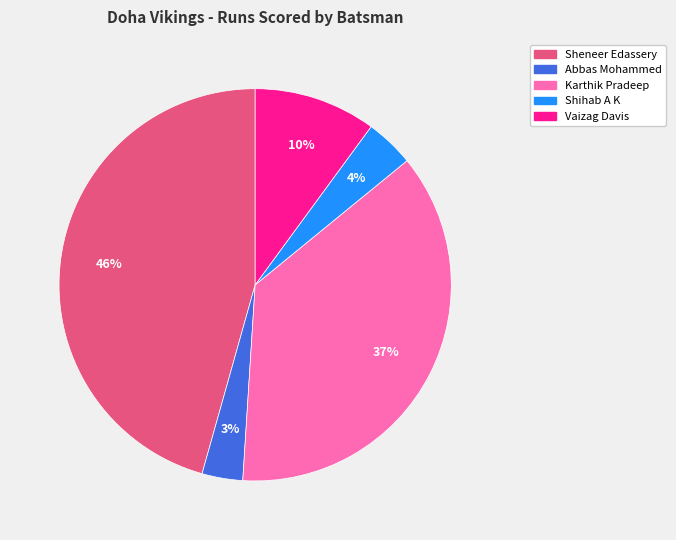

To the nearest percent, what is the average slice percentage?

20%